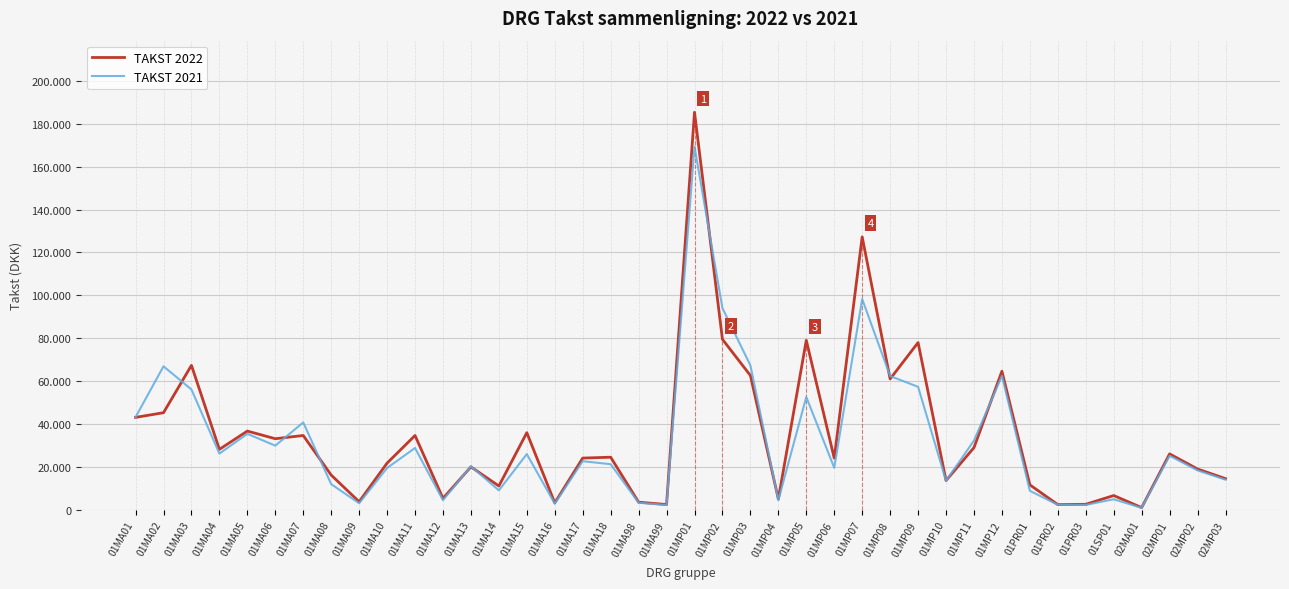

What are all the series names shown in the legend?

TAKST 2022, TAKST 2021